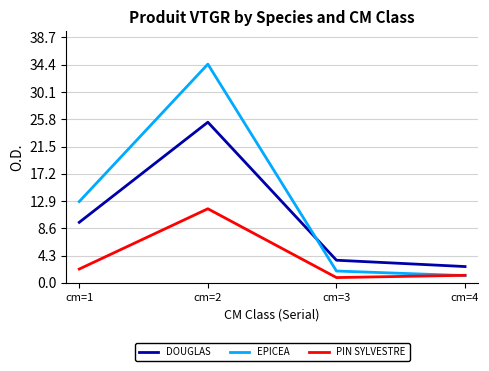

How many distinct data groups are displayed?

3